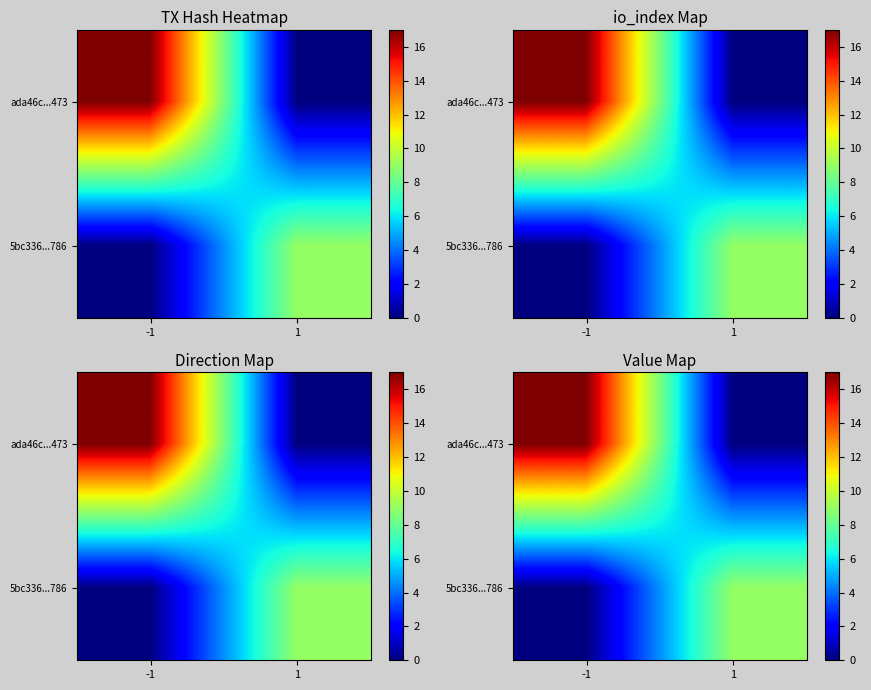

Is the value of 5bc336...786 at 1 greater than the value of ada46c...473 at 1?

Yes